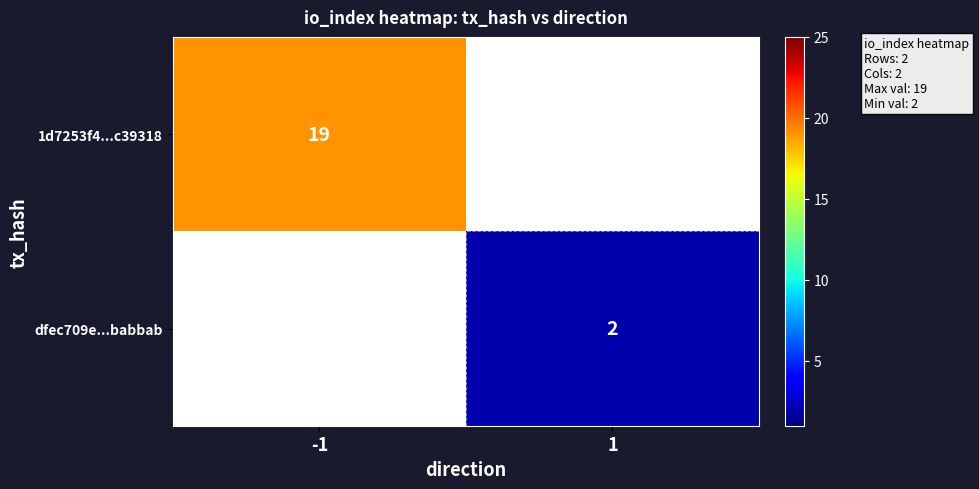

The value of 1d7253f4...c39318 at -1 is 19. True or false?

True